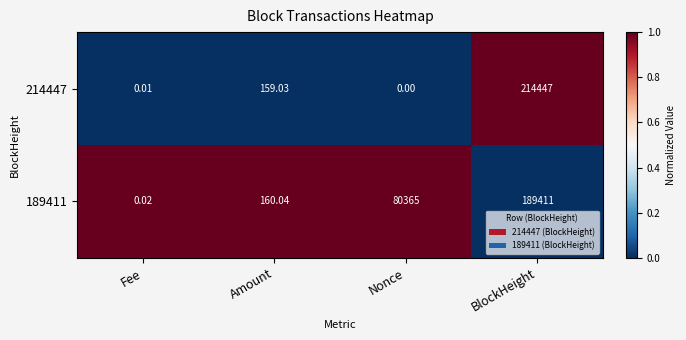

Is the value of 189411 at Amount greater than the value of 214447 at Nonce?

Yes